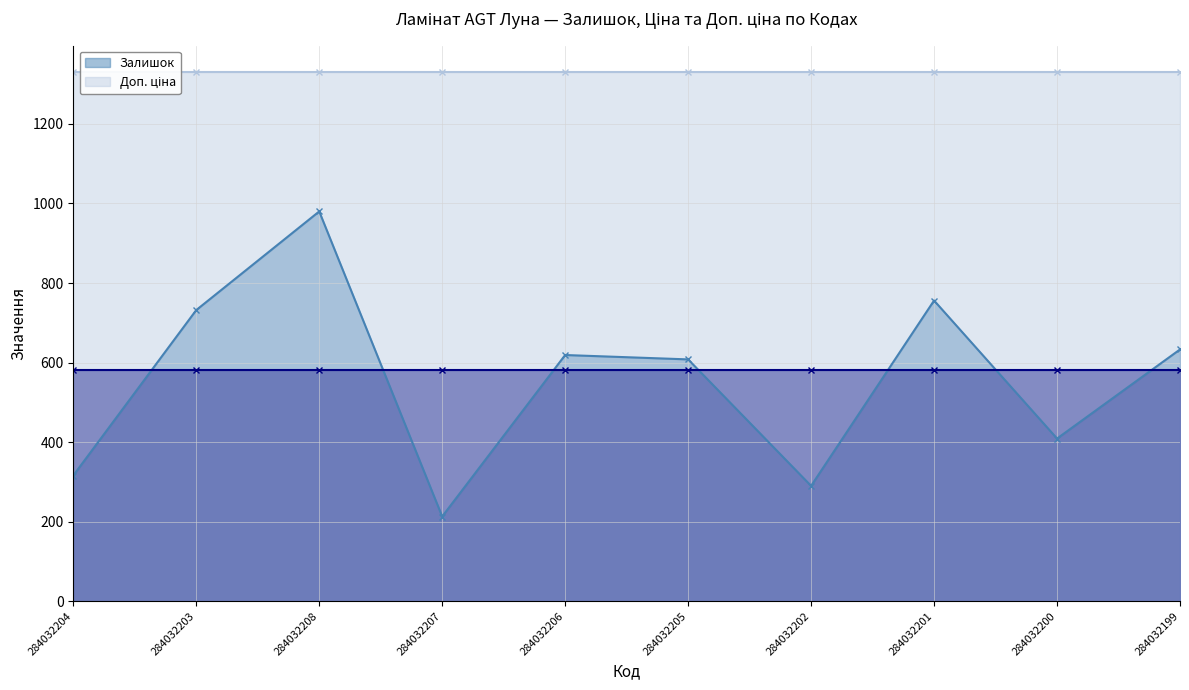

At which label does Ціна reach its peak?

284032204